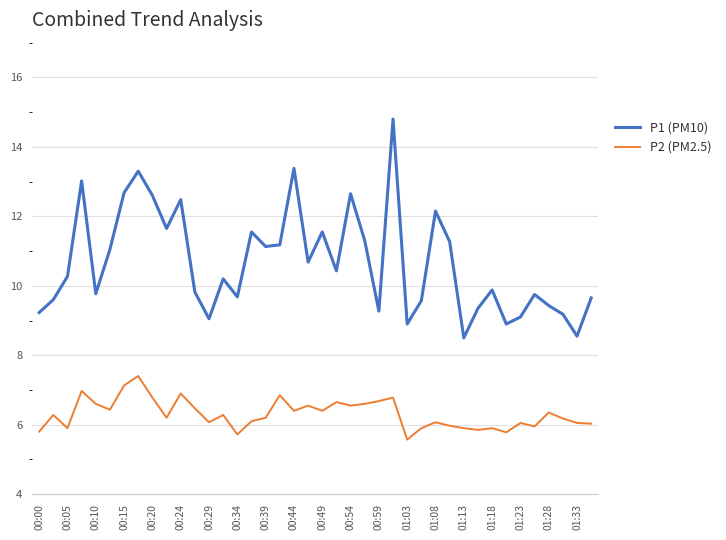

At how many categories does at least one series exceed 8?

40